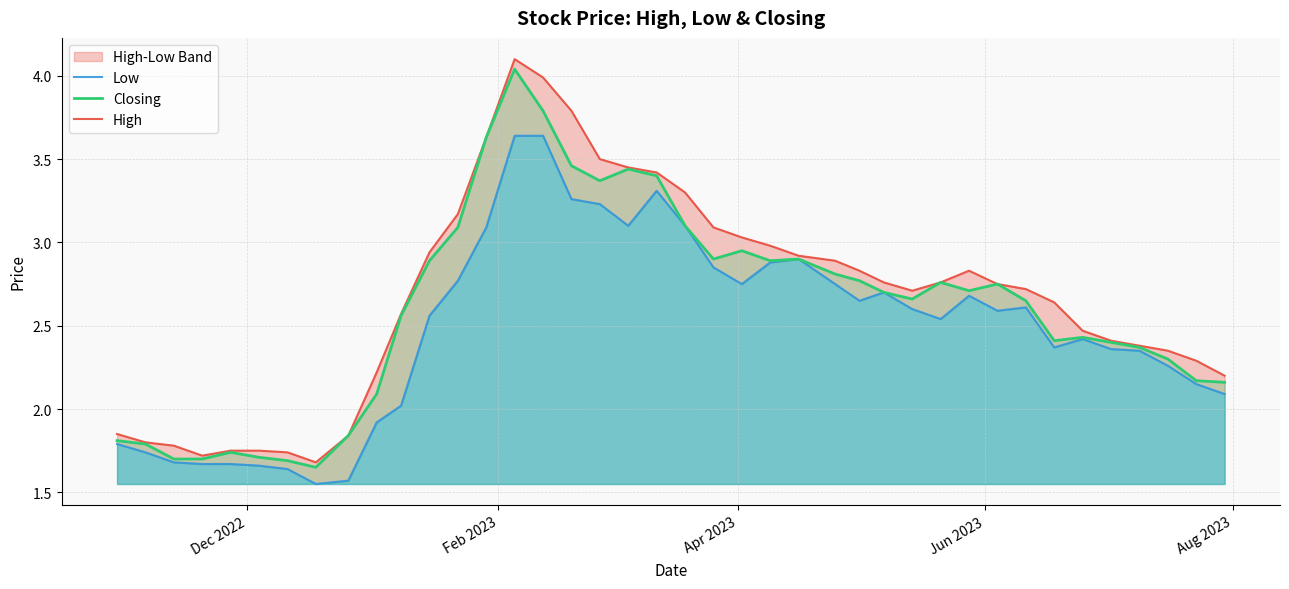

How many interior local valleys does the Low series have?

7